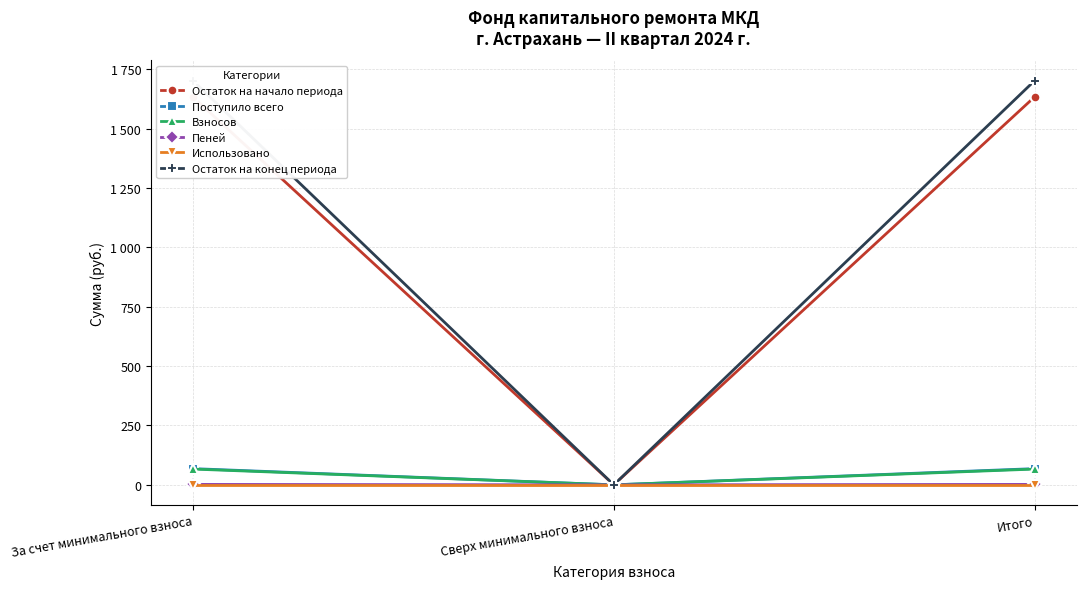

At which category does the chart reach its minimum across all series?

Сверх минимального взноса